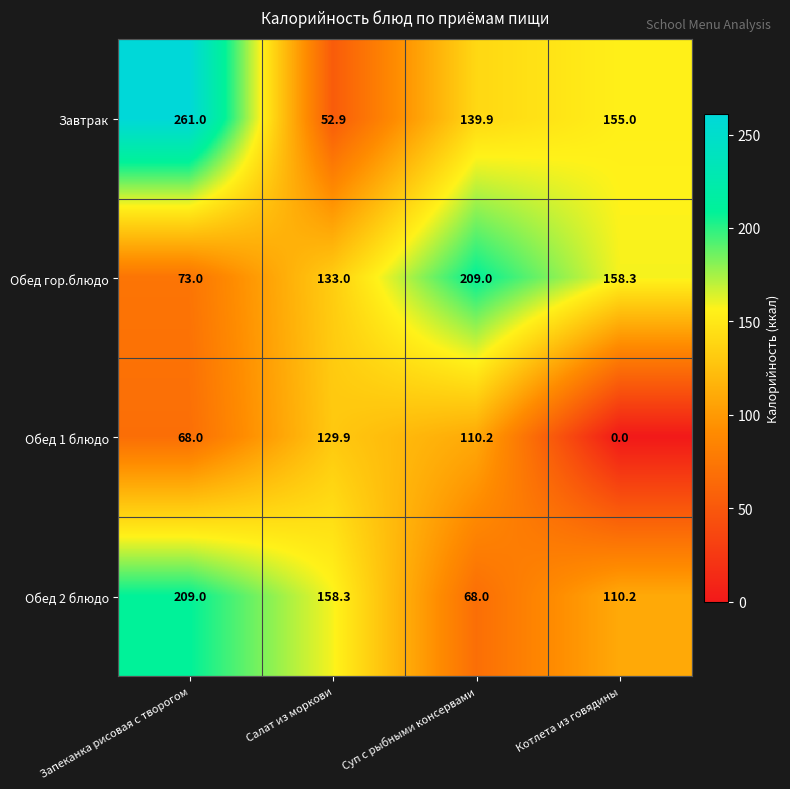

What is the difference between the Обед 2 блюдо values at Салат из моркови and Запеканка рисовая с творогом?

50.7